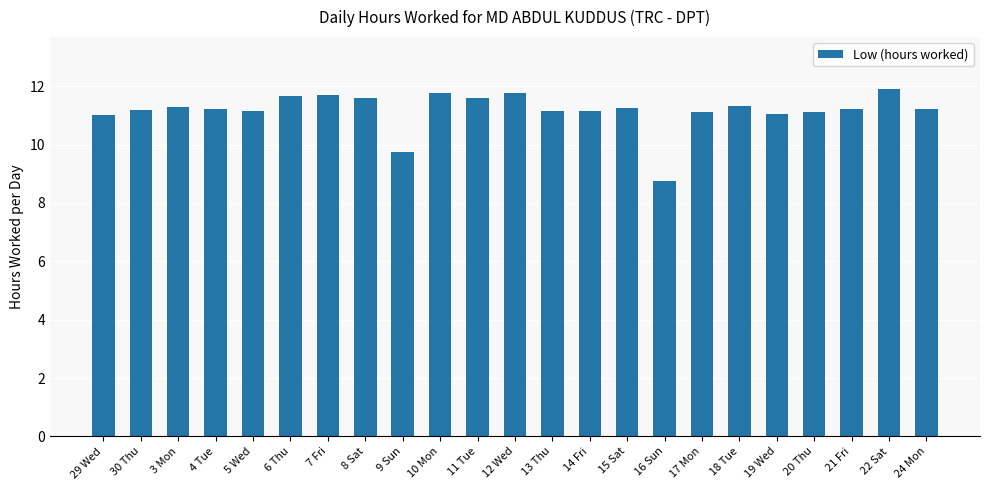

True or false: the data shows 15.9 at 15 Sat.

False